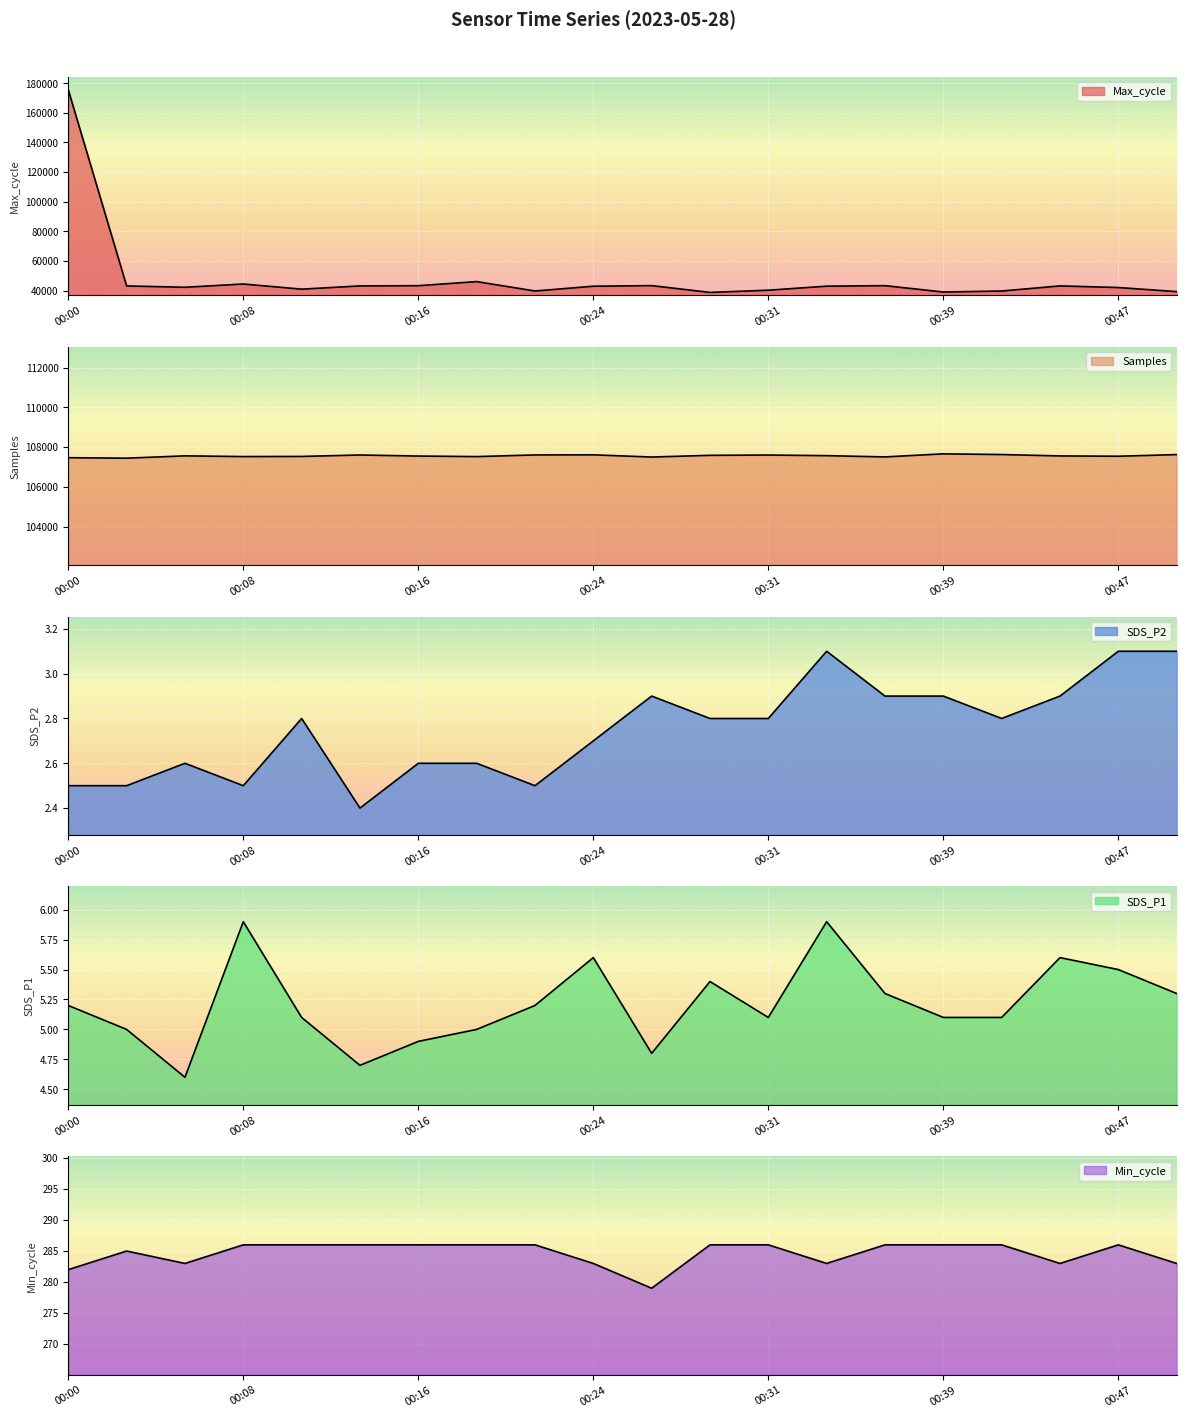

What is the average value of the Min_cycle series?

284.6